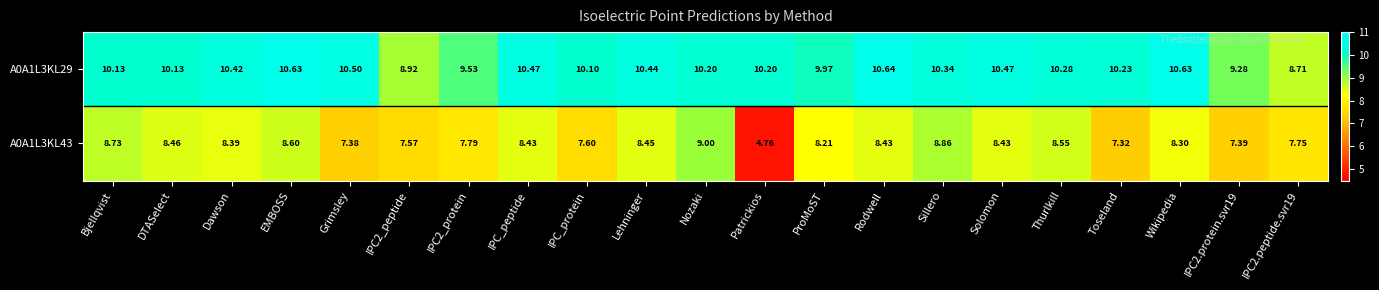

Is the value of A0A1L3KL29 at Grimsley greater than the value of A0A1L3KL43 at IPC2_peptide?

Yes